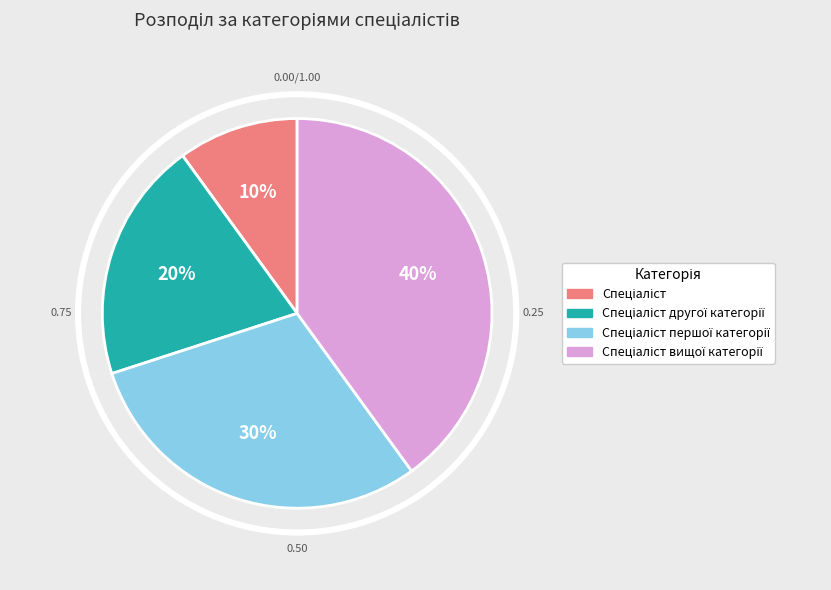

True or false: Спеціаліст другої категорії accounts for 20% of the total.

True